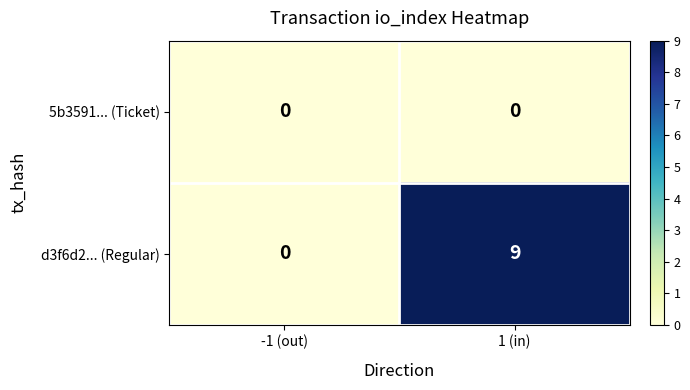

At how many categories does at least one series exceed 5?

1